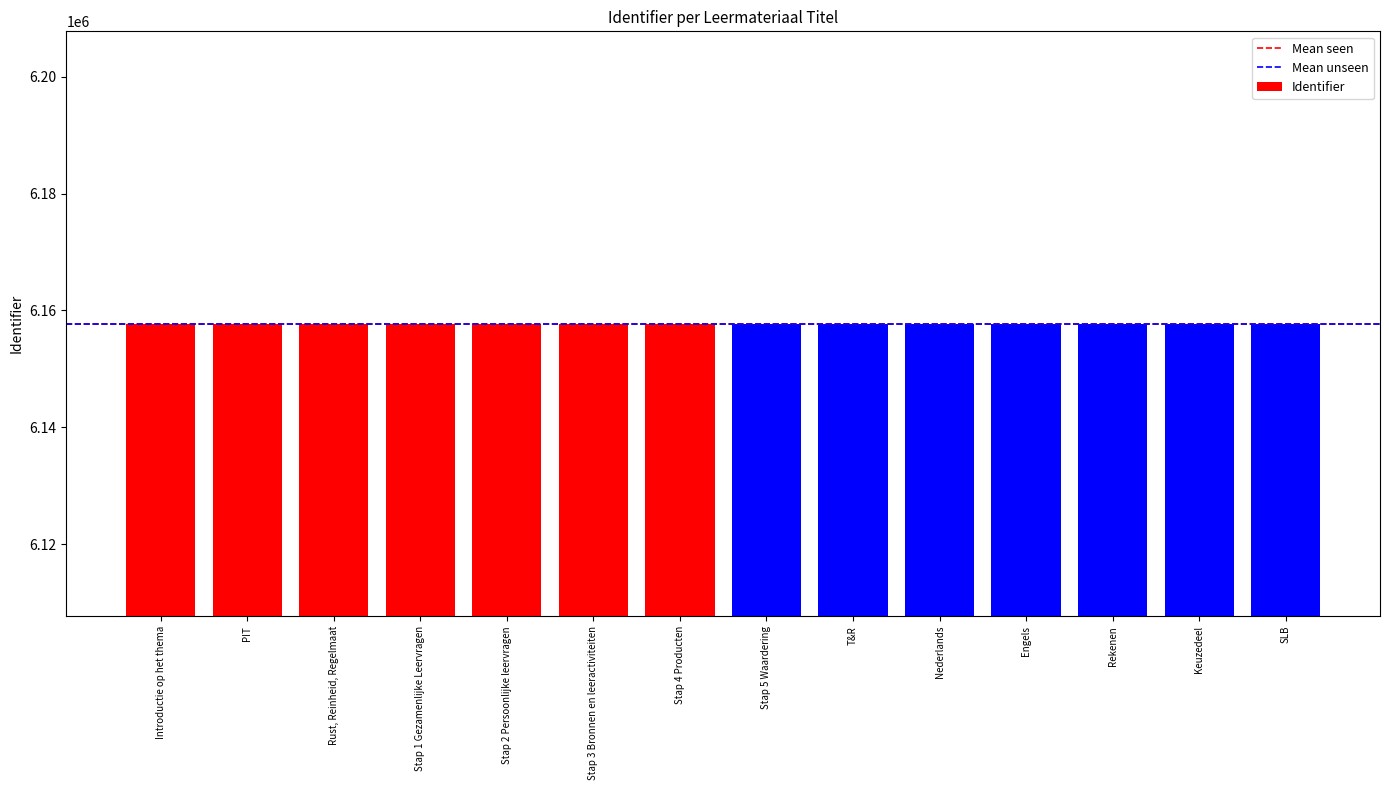

What is the greatest value displayed?

6157737